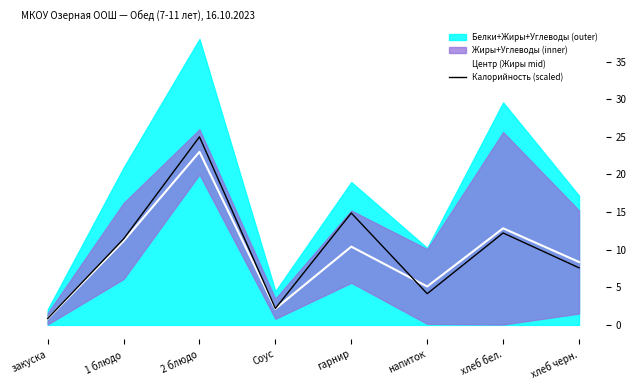

What is the value of the Калорийность (scaled) point at the 6th from the left?

4.2